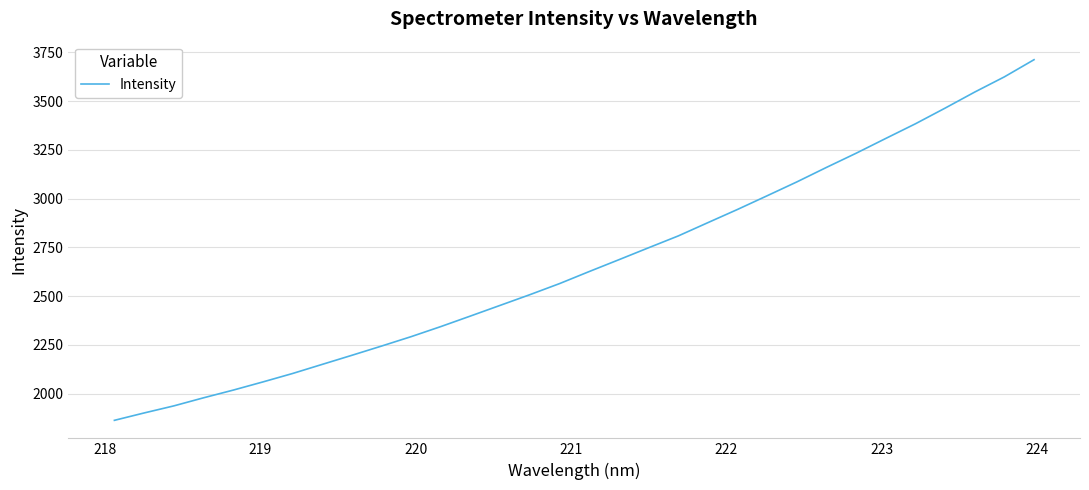

What is the smallest value displayed?

1863.6